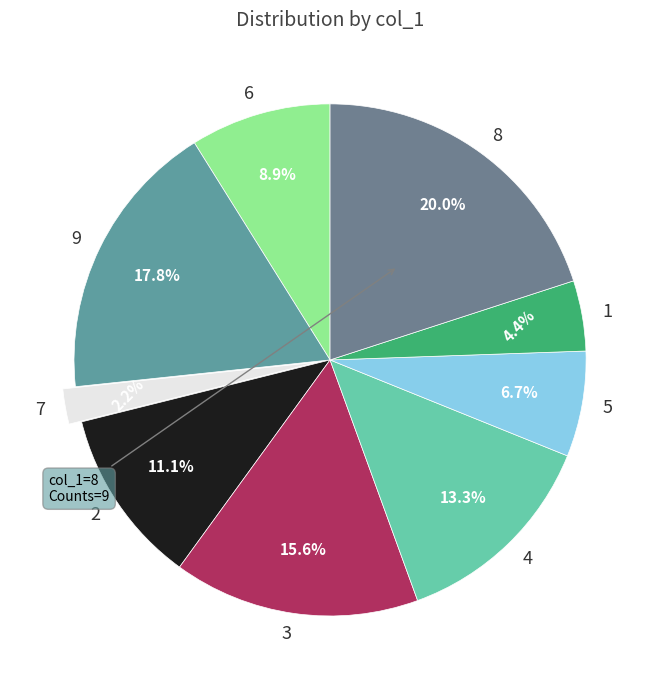

To the nearest percent, what is the difference between the largest and smallest slice percentages?

18%